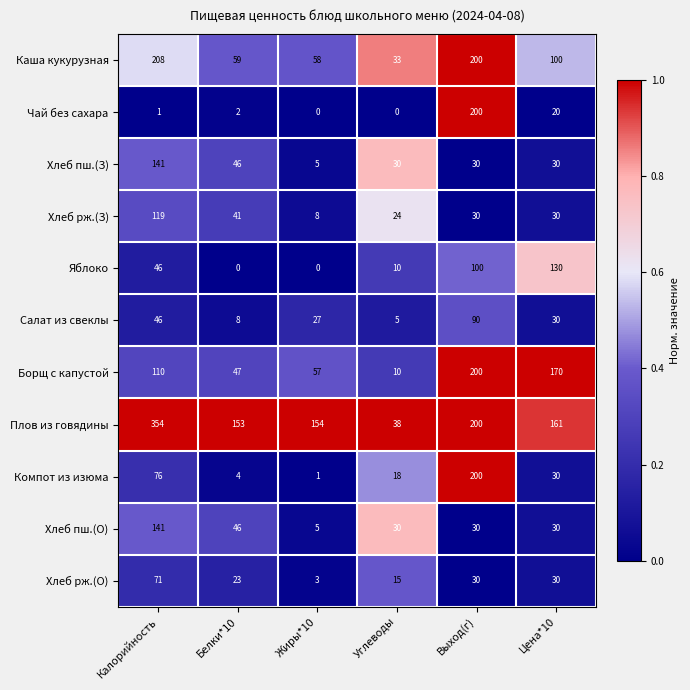

What is the greatest value displayed?

354